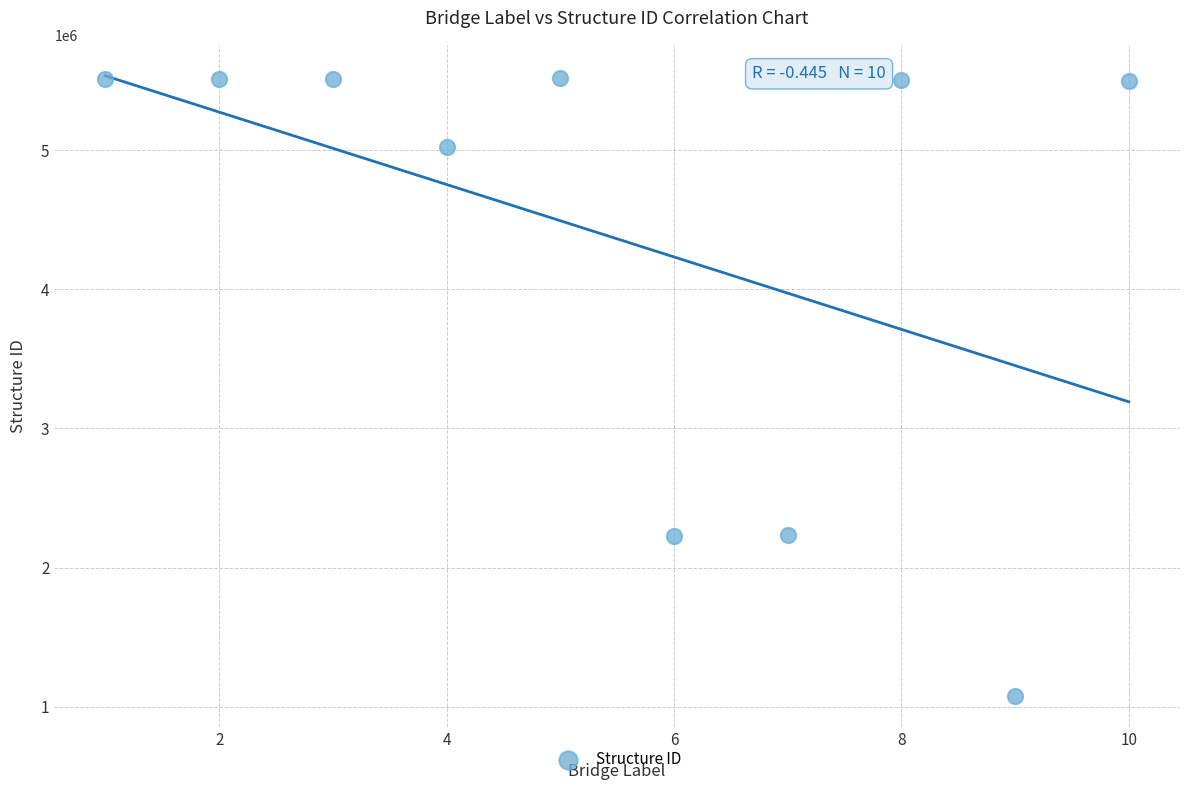

What is the range of X values (max minus min)?

9